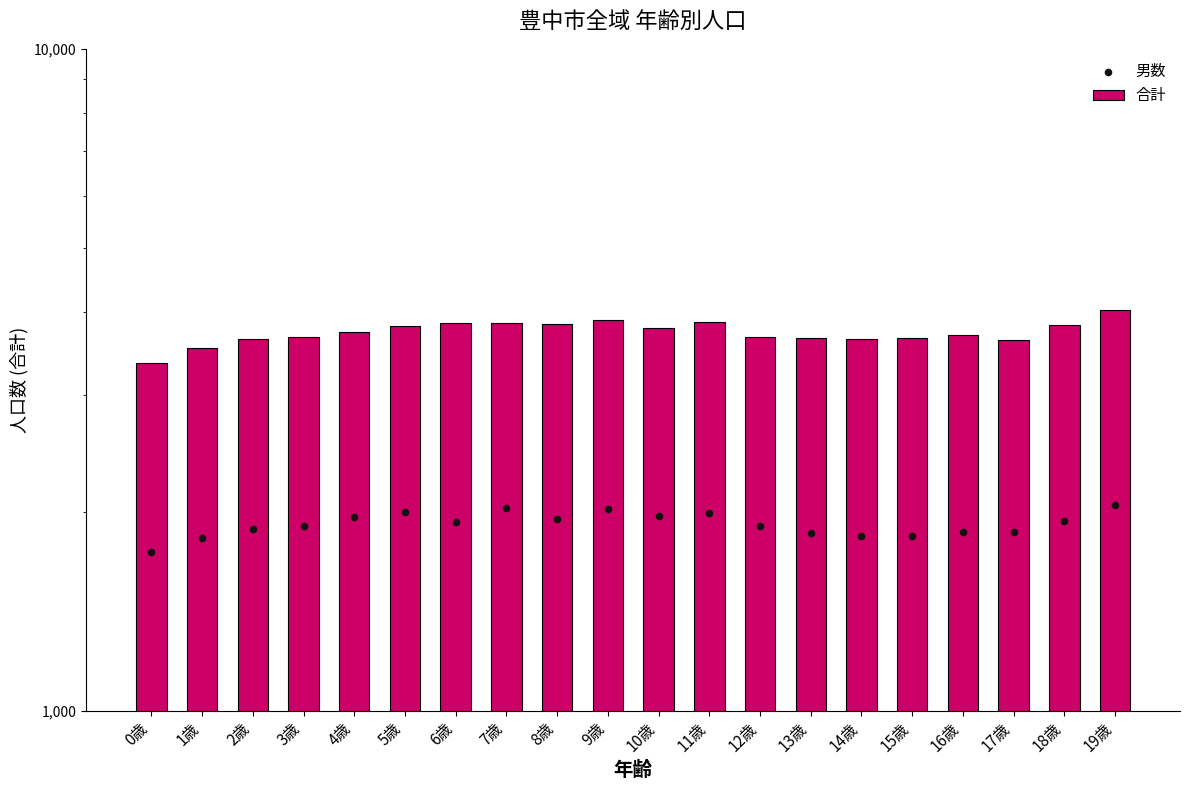

Which series has the largest Y range (max minus min)?

合計